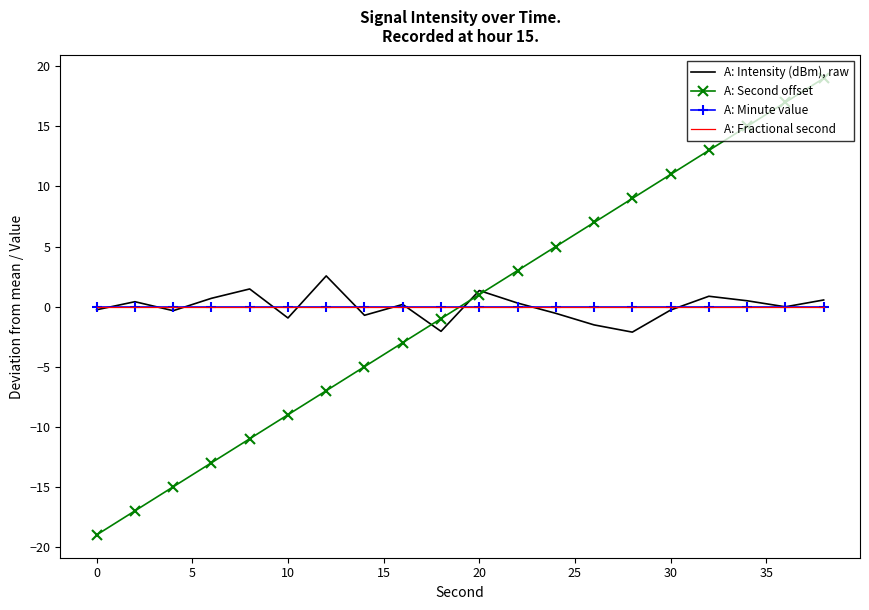

How many intersections are there between A: Intensity (dBm), raw and A: Minute value?

13